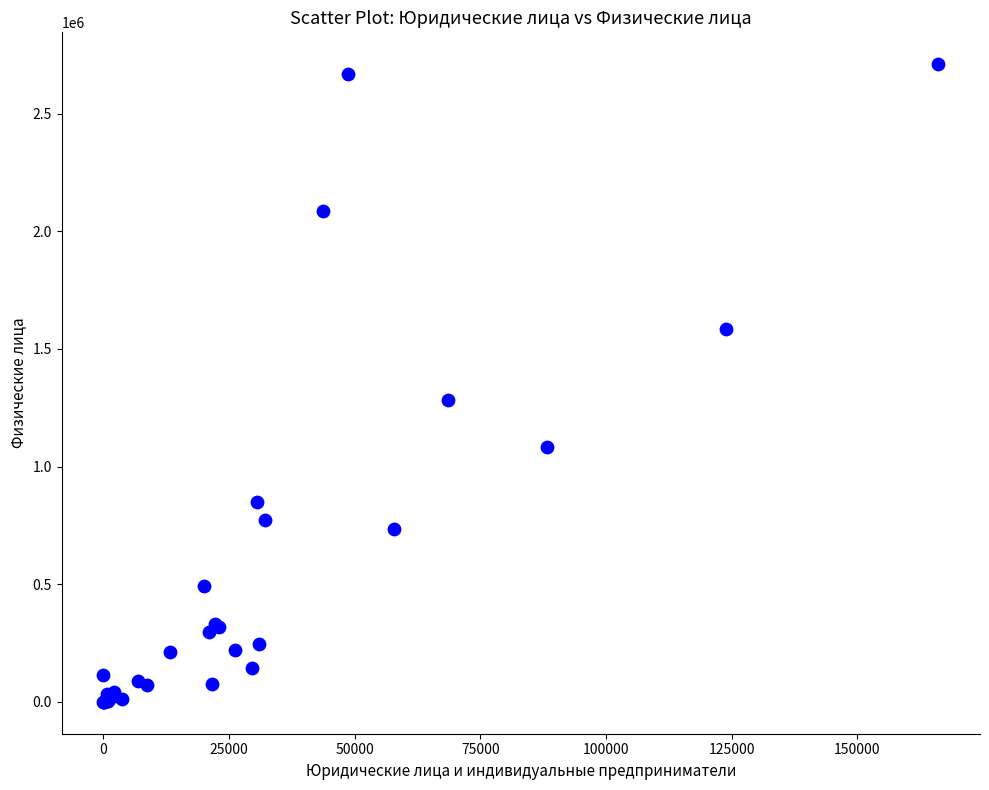

What Y value in the scatter plot is closest to 1354899?

1283796